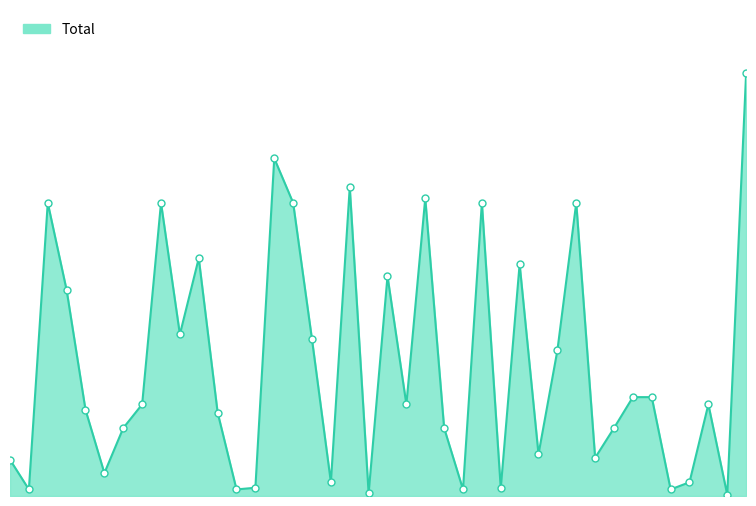

Does the chart have visible grid lines?

No